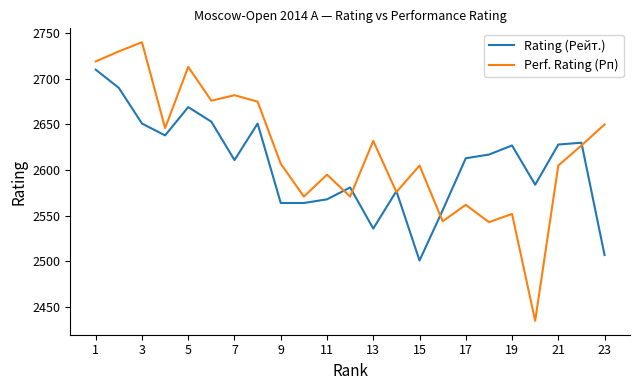

List the series in order of their peak value, lowest first.

Rating (Рейт.), Perf. Rating (Рп)